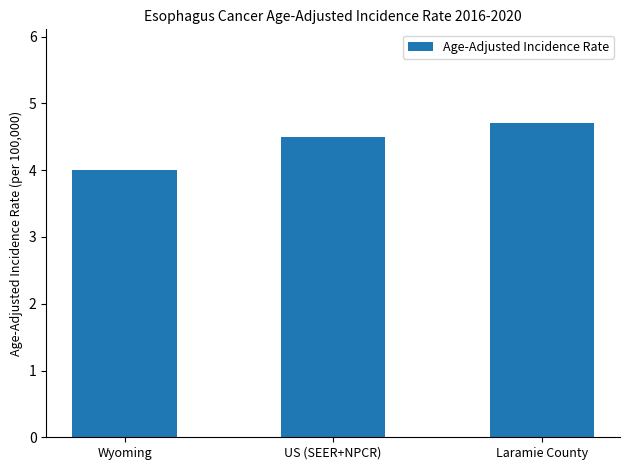

What is the sum of all values?

13.2